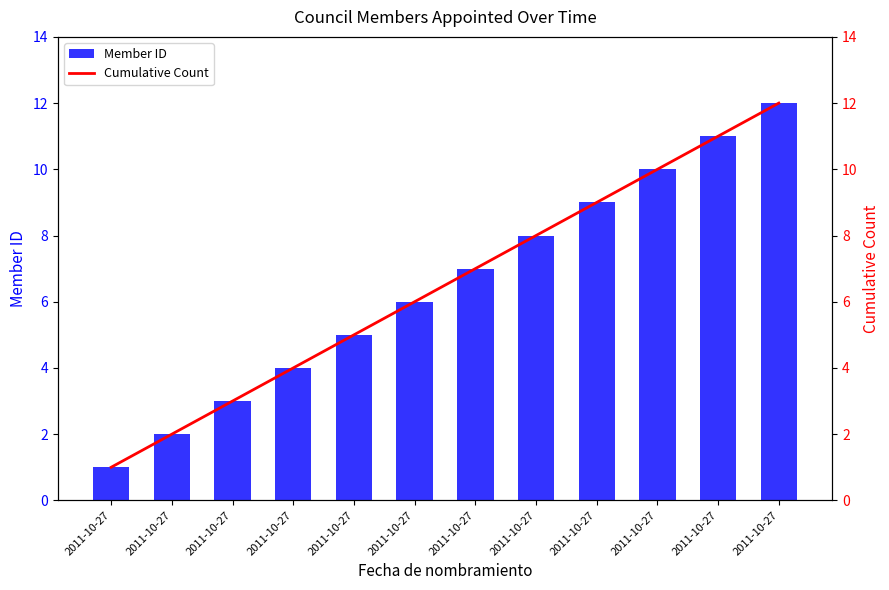

What is the sum of all Cumulative Count values?

78